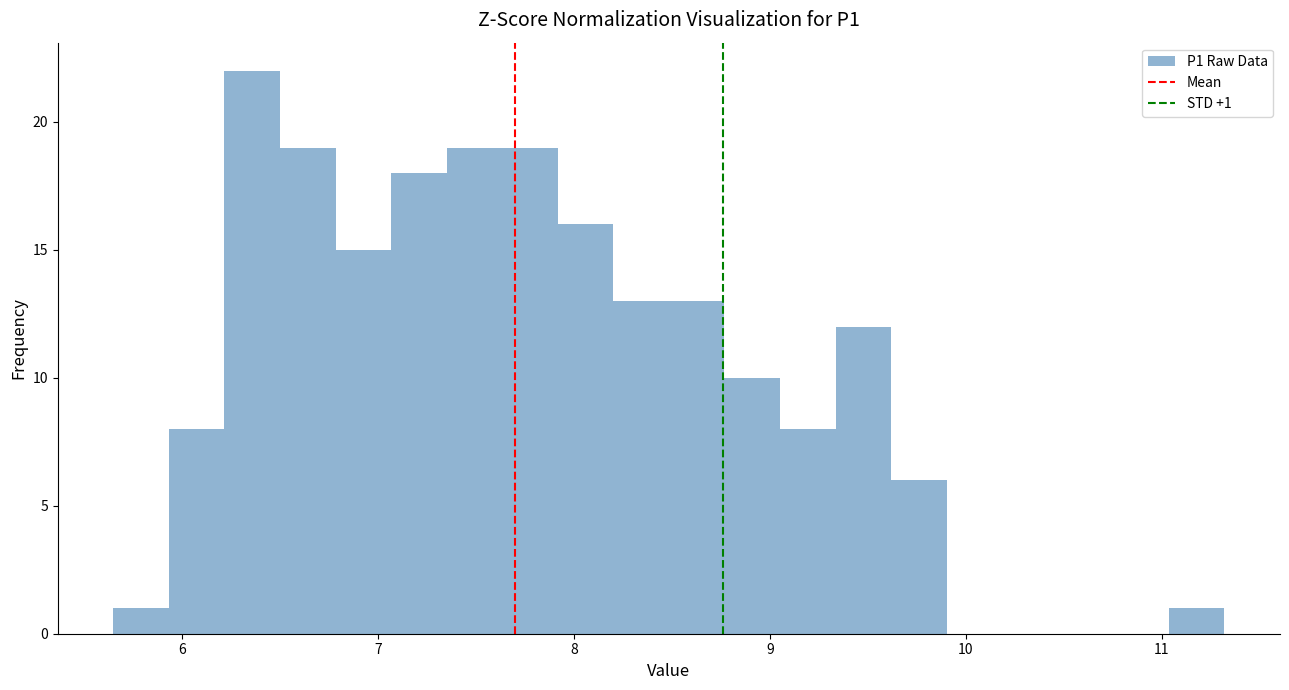

Read against the x-axis, roughly where is the centre of the tallest bar?

6.4